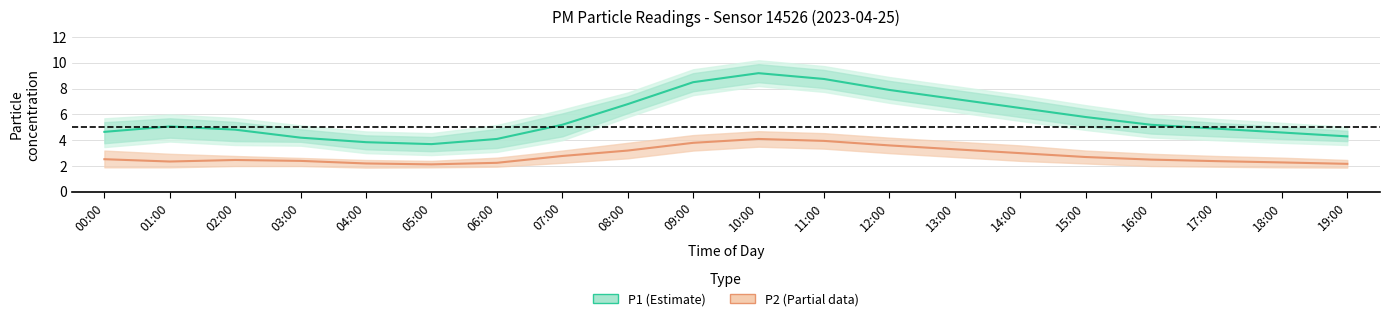

True or false: P1 and P2 cross at least once.

False